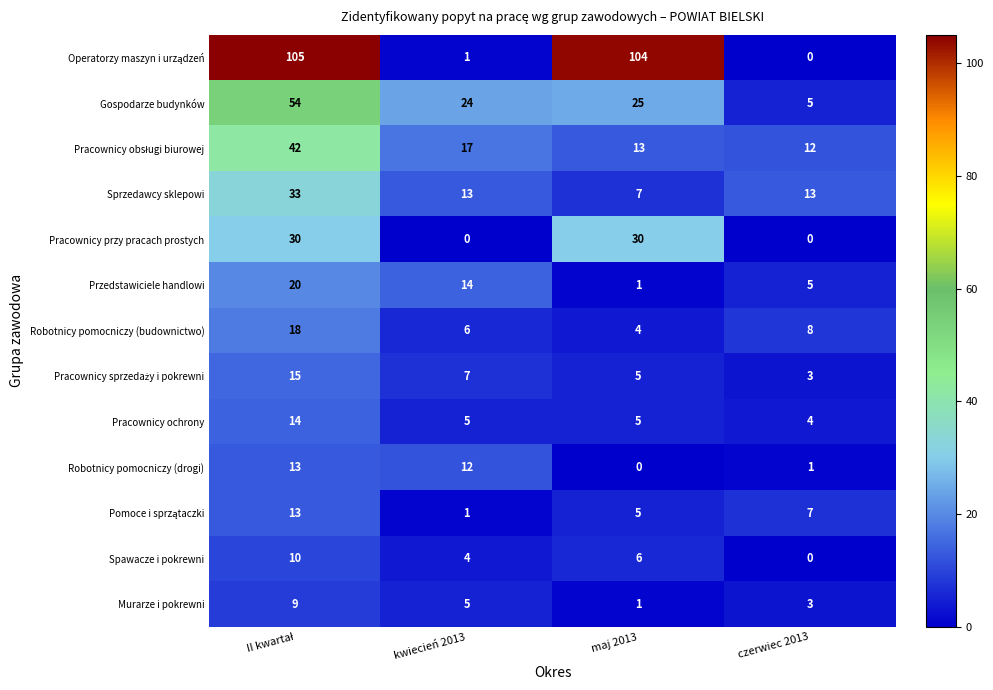

What is the maximum value for Pracownicy ochrony?

14